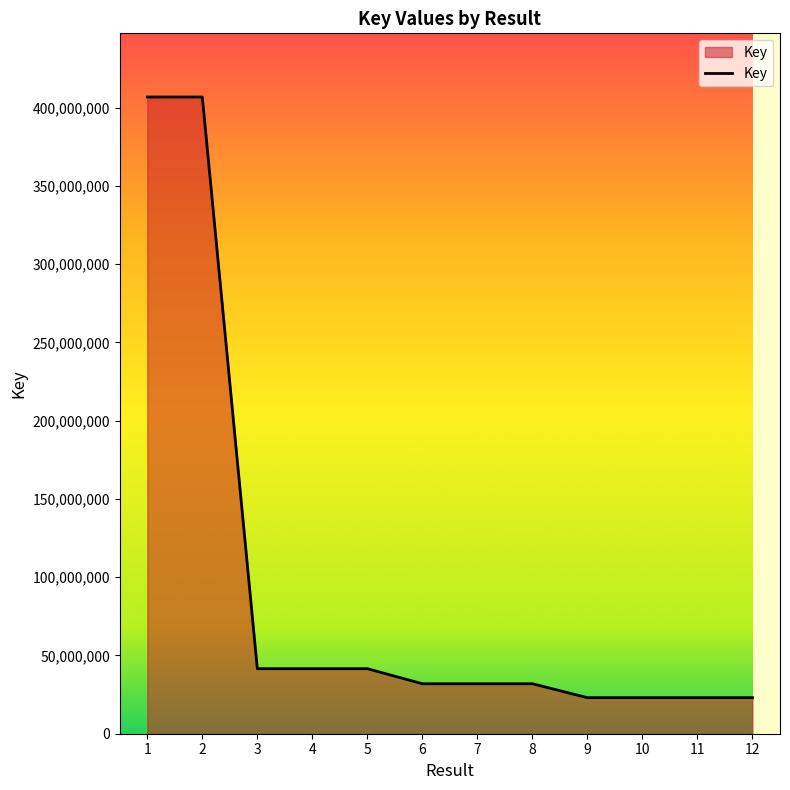

What is the difference between the maximum and minimum values?

383820691